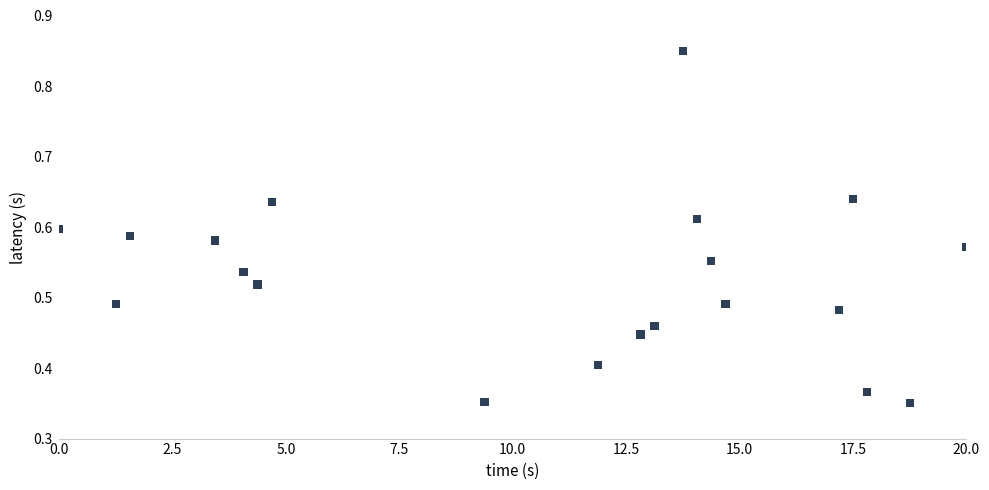

What is the range of X values (max minus min)?

20.0